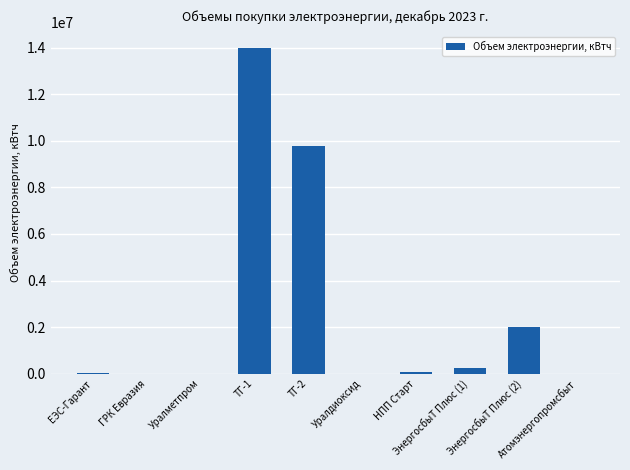

What is the greatest value displayed?

13988568